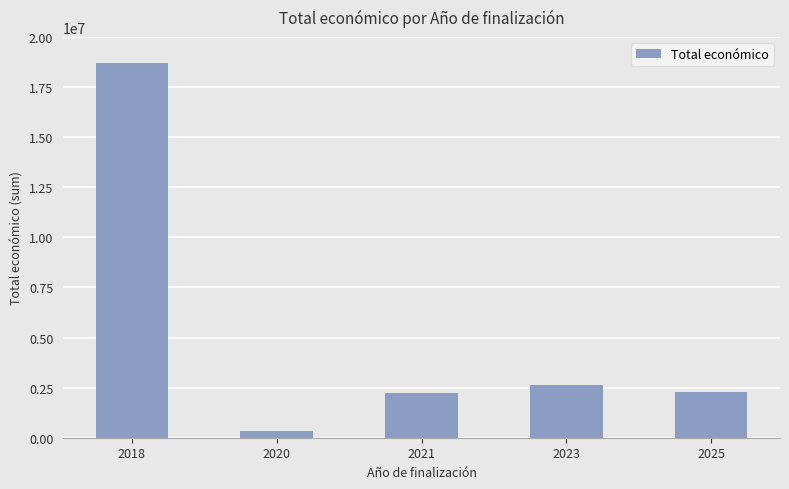

What is the difference between the values at 2021 and 2018?

16506452